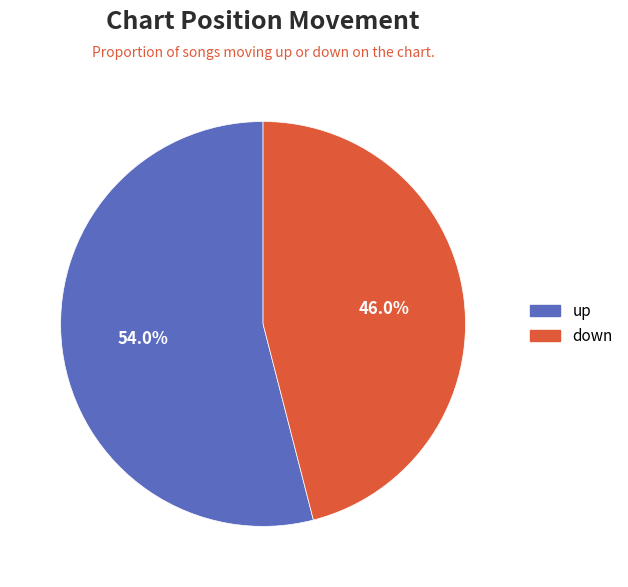

Which slice is the largest?

up